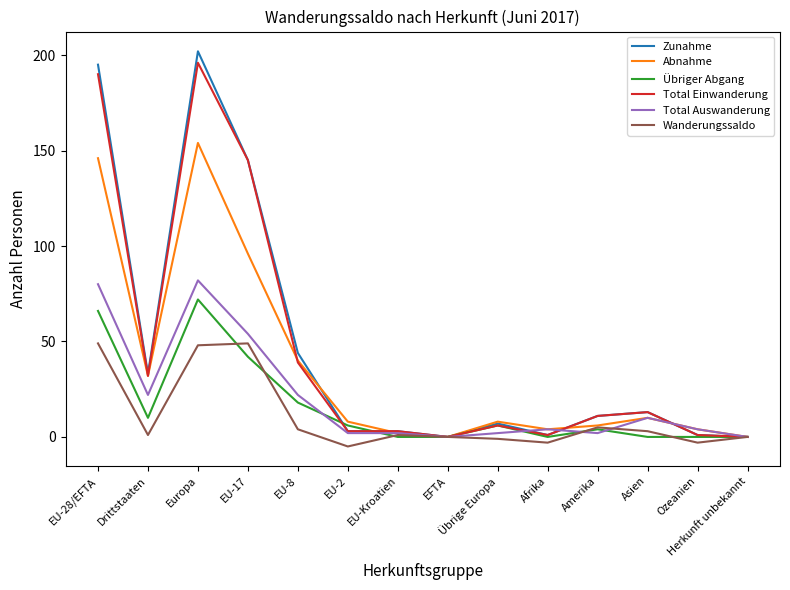

What position from the left is Herkunft unbekannt?

14